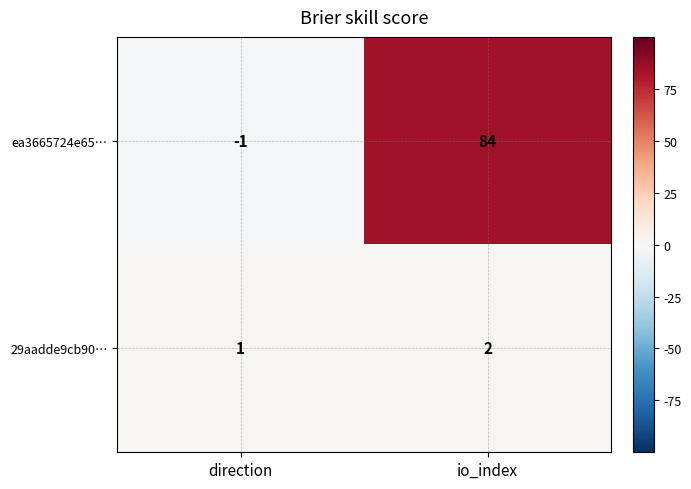

List the series in order of their overall mean, lowest first.

29aadde9cb90…, ea3665724e65…